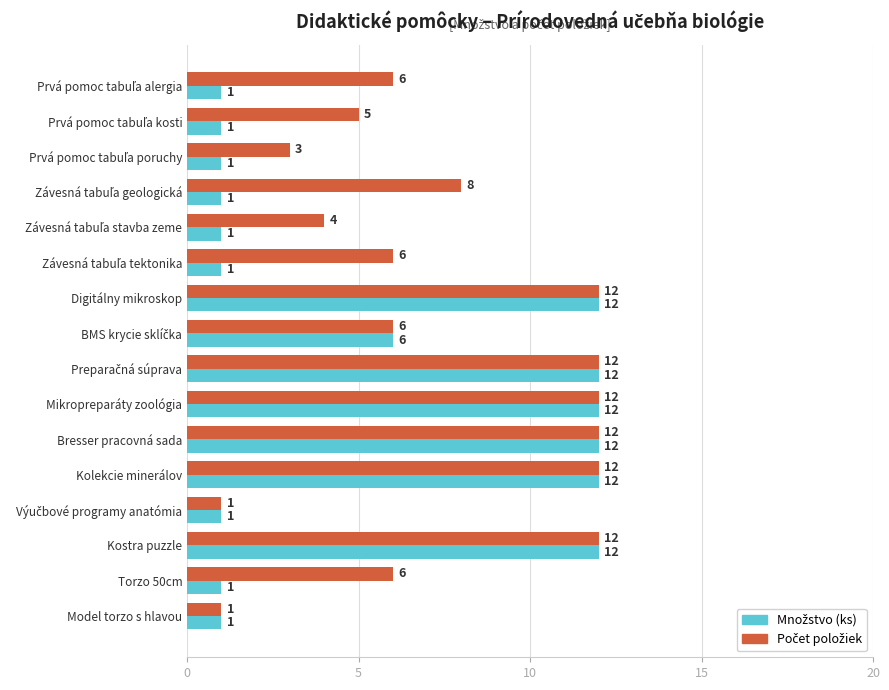

How many categories are shown in the chart?

16